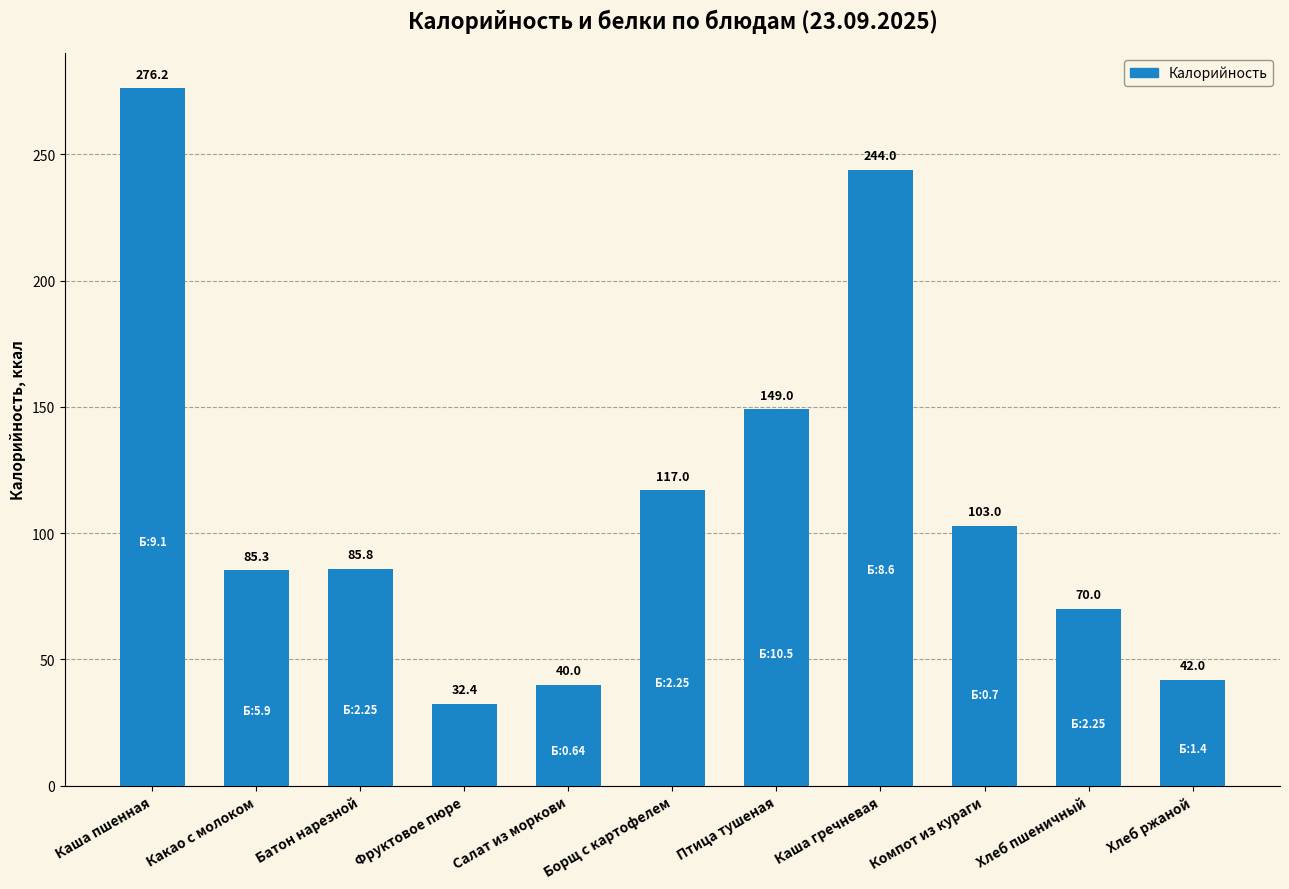

Is it true that the value at Батон нарезной is 23.4?

False